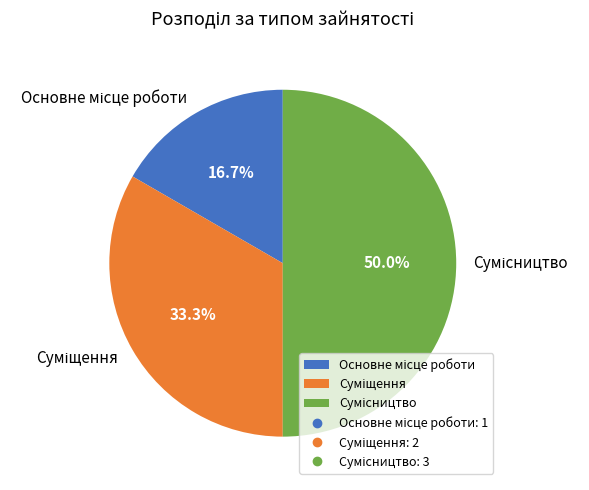

Is it true that Суміщення is 28% of the pie?

False